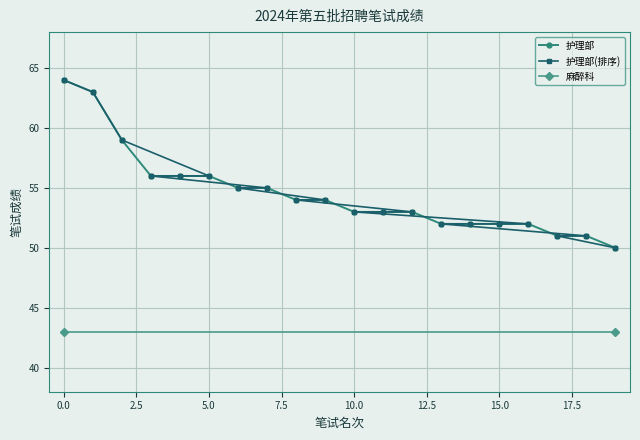

What is the average value?

55